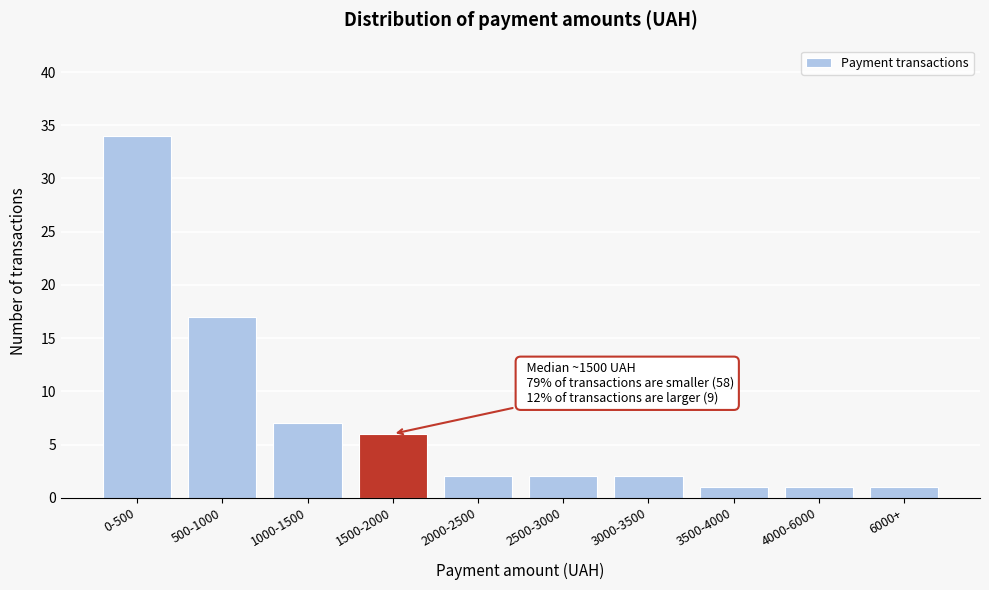

Reading right to left, what are all the values shown in this chart?

1	1	1	2	2	2	6	7	17	34